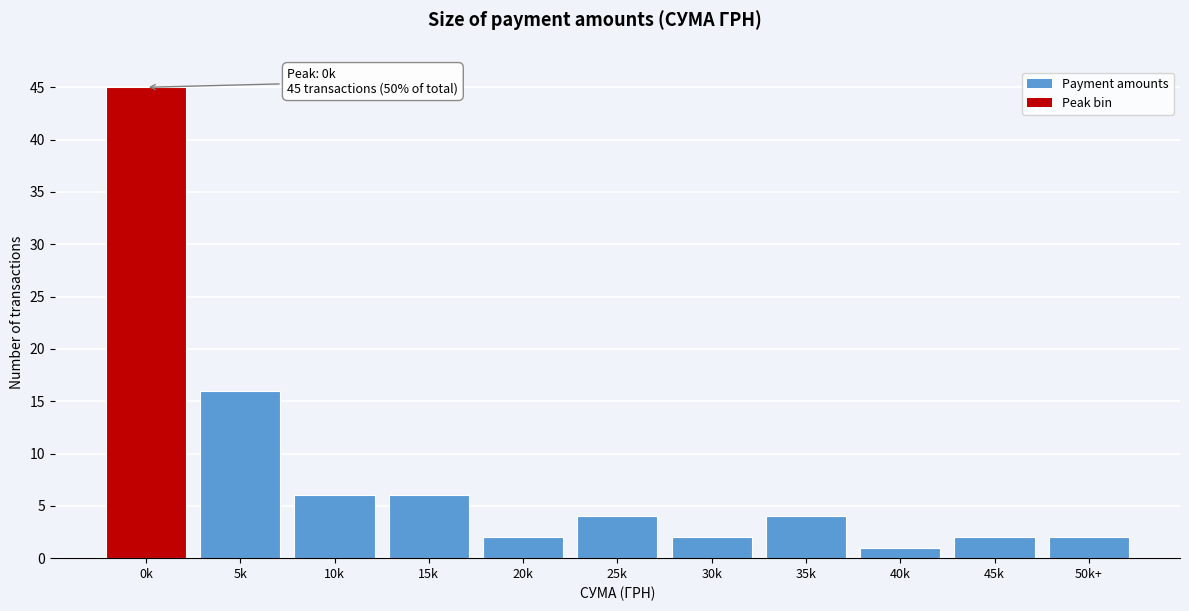

Reading left to right, list all the values displayed in this chart.

0k=45	5k=16	10k=6	15k=6	20k=2	25k=4	30k=2	35k=4	40k=1	45k=2	50k+=2